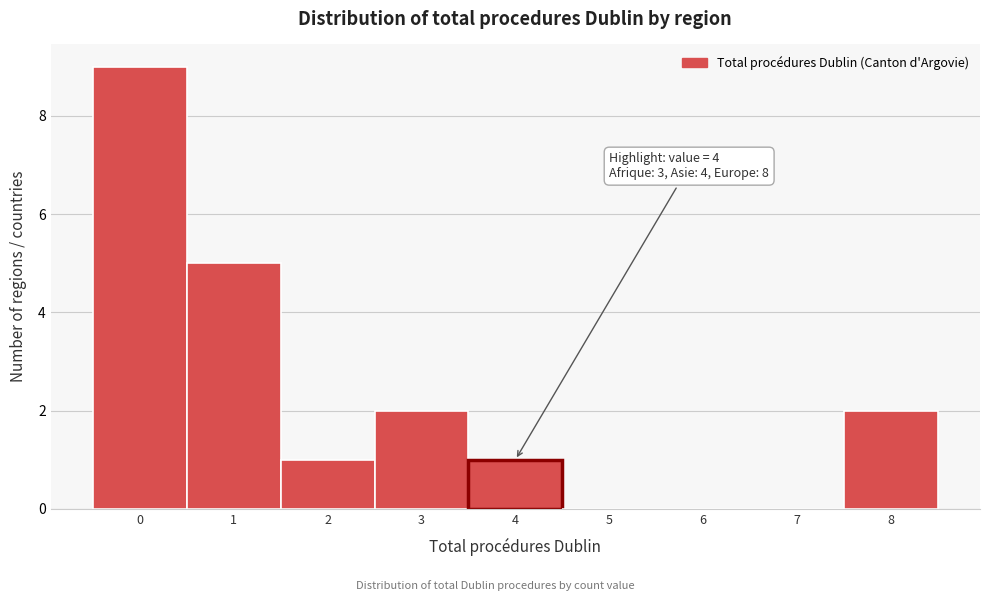

Reading left to right, what are all the values shown in this chart?

0=9	1=5	2=1	3=2	4=1	5=0	6=0	7=0	8=2